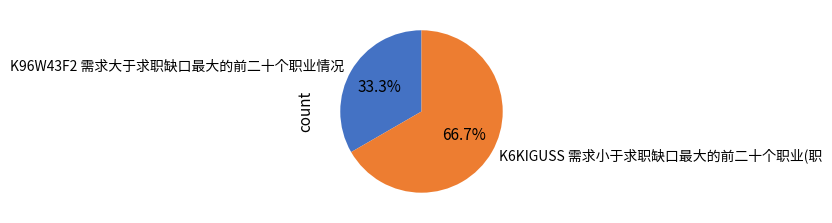

To the nearest percent, what is the difference between the largest and smallest slice percentages?

33%